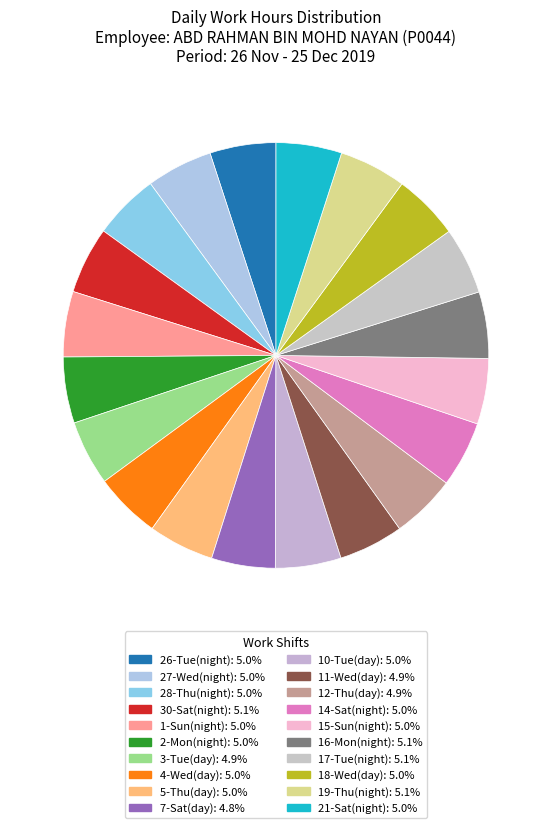

Rank the categories by value from highest to lowest.

19-Thu(night), 30-Sat(night), 17-Tue(night), 16-Mon(night), 4-Wed(day), 27-Wed(night), 2-Mon(night), 26-Tue(night), 14-Sat(night), 18-Wed(day), 28-Thu(night), 5-Thu(day), 10-Tue(day), 15-Sun(night), 21-Sat(night), 1-Sun(night), 3-Tue(day), 11-Wed(day), 12-Thu(day), 7-Sat(day)